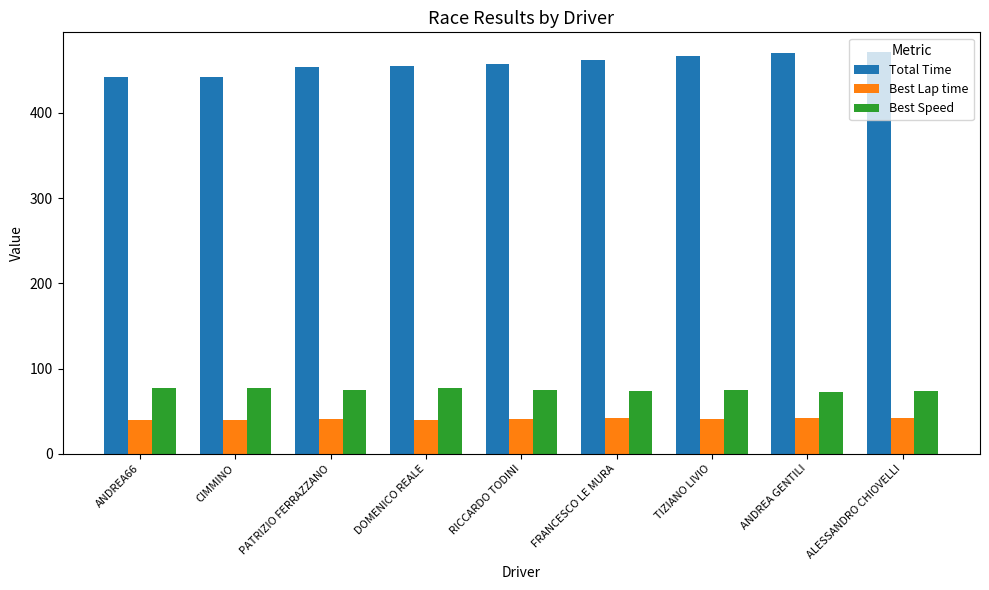

What is the value of the Best Speed bar at the 6th from the left?

73.7